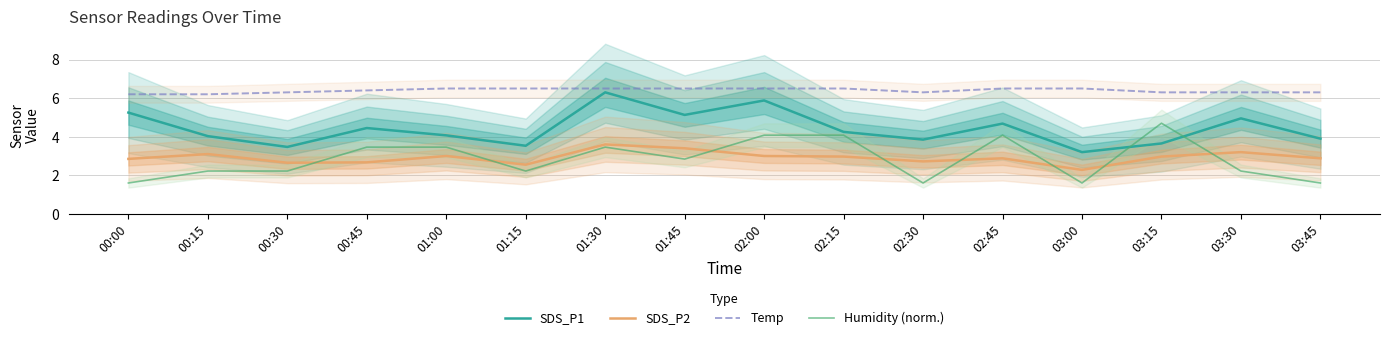

Which series has the largest total across all categories?

Temp